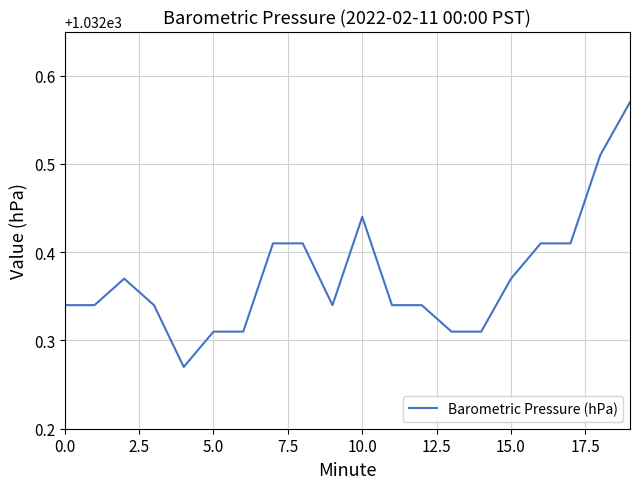

What is the difference between the maximum and minimum values?

0.3